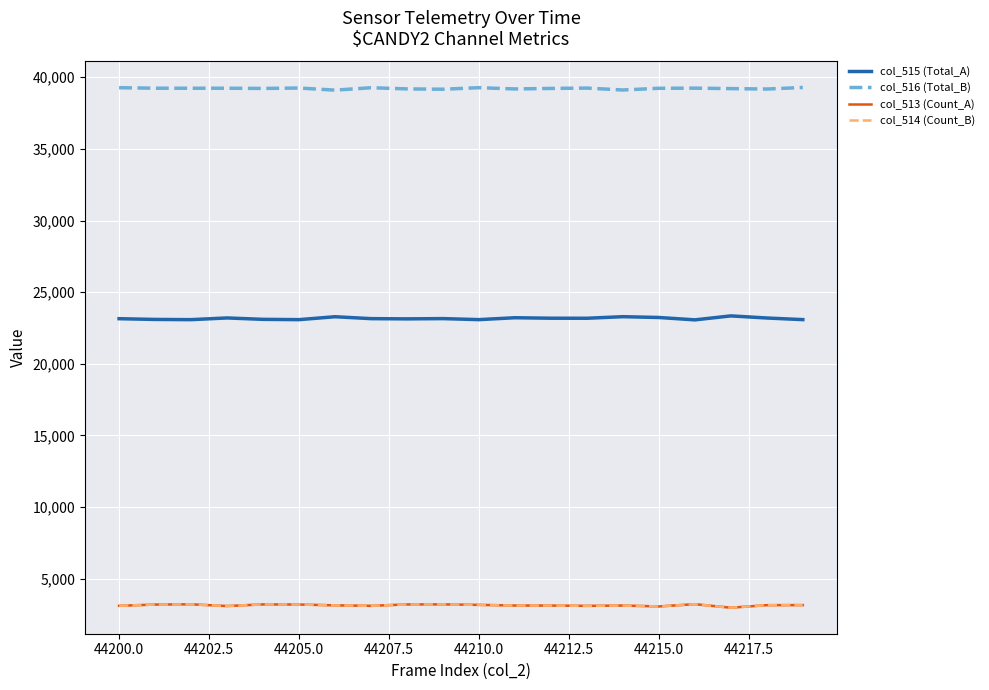

What is the highest value of the col_513 (Count_A) series?

3224